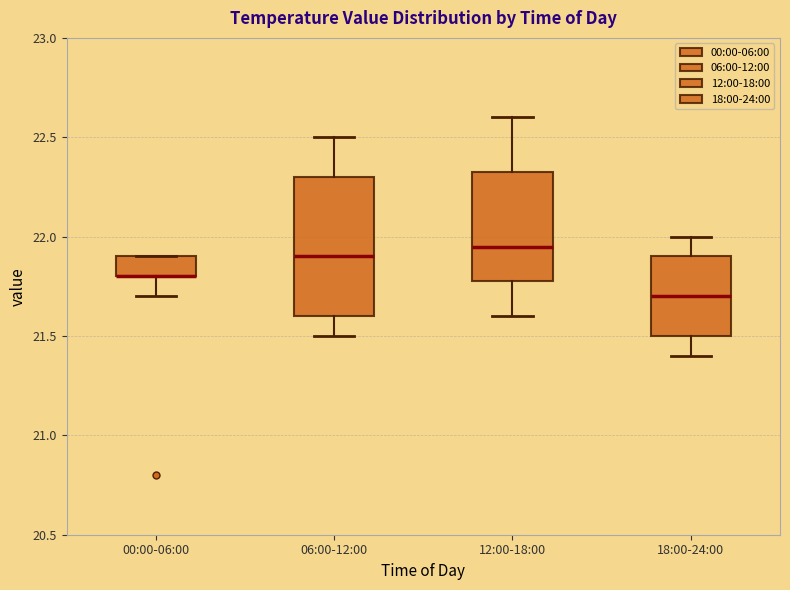

Reading left to right, read every box against the y-axis: the position of its median line, the range the box covers, and the ends of its whiskers. The values are not printed on the chart, so give them approximately, as read against the axis.

00:00-06:00: median 21.80 (drawn on the box's lower edge), box 21.80 to 21.90, whiskers 21.70 to 21.90
06:00-12:00: median 21.90, box 21.60 to 22.30, whiskers 21.50 to 22.50
12:00-18:00: median 21.95, box 21.80 to 22.35, whiskers 21.60 to 22.60
18:00-24:00: median 21.70, box 21.50 to 21.90, whiskers 21.40 to 22.00